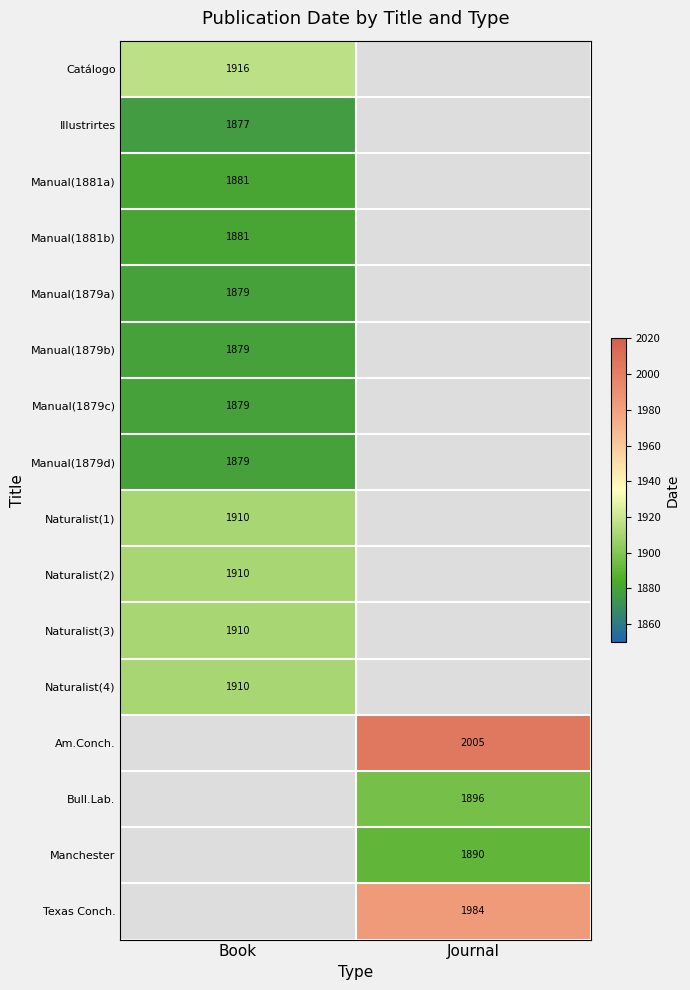

True or false: Naturalist(3) has a value of 1910 at Book.

True